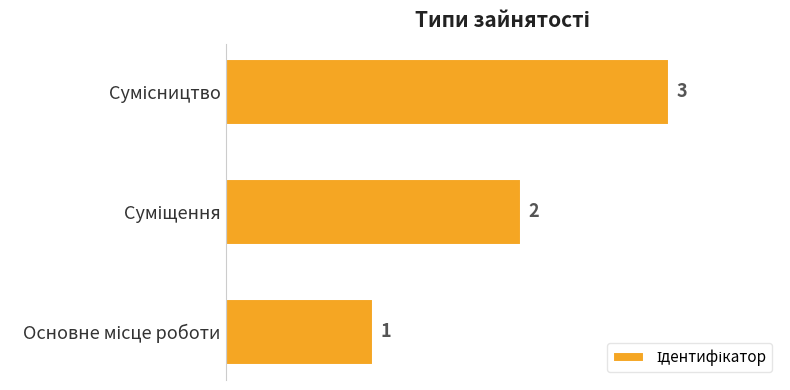

How many values are between 1 and 3?

3